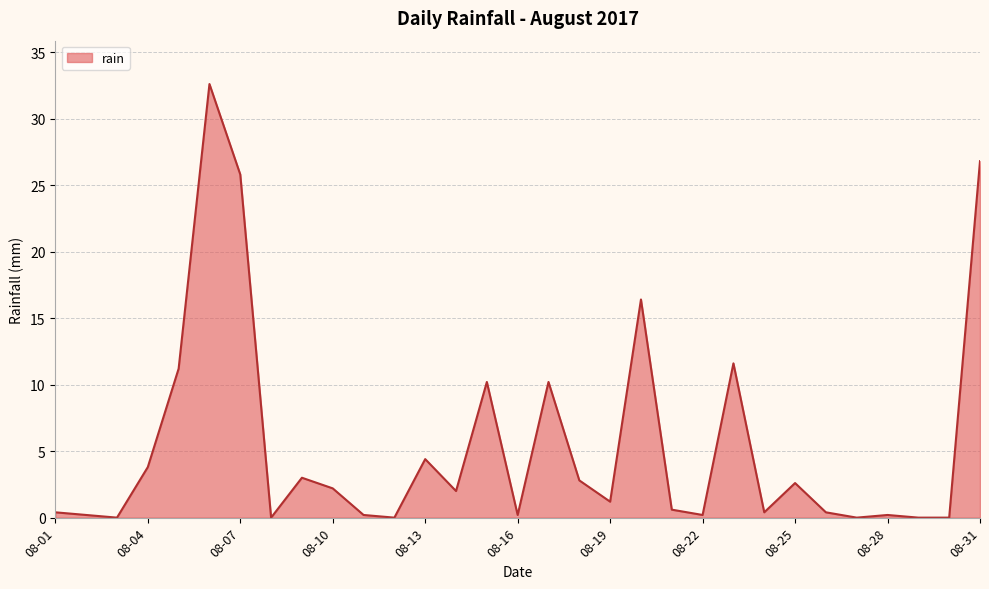

What is the greatest value displayed?

32.6